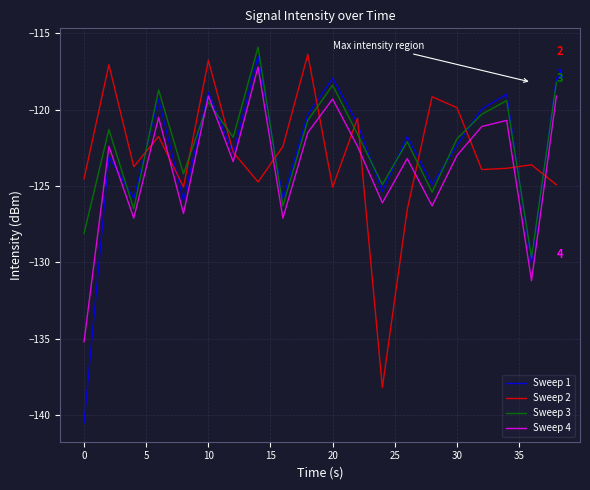

Which series has the widest spread of values?

Sweep 1